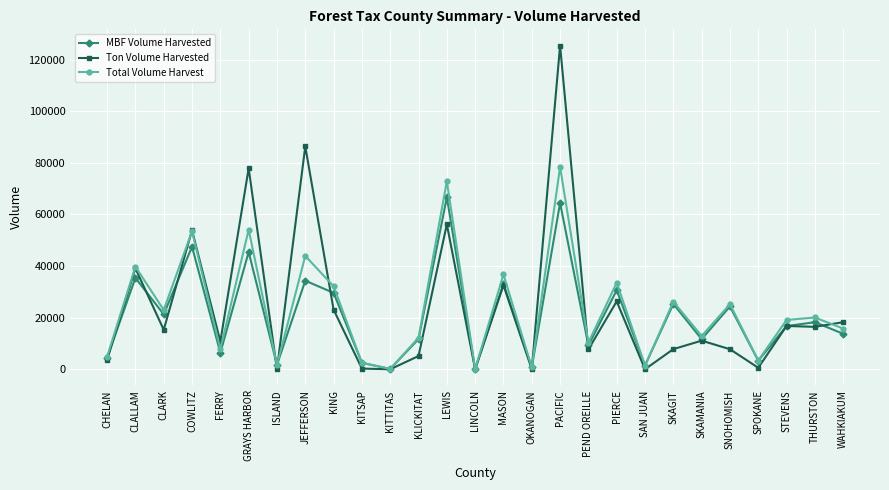

Which series has the largest range (max minus min)?

Ton Volume Harvested